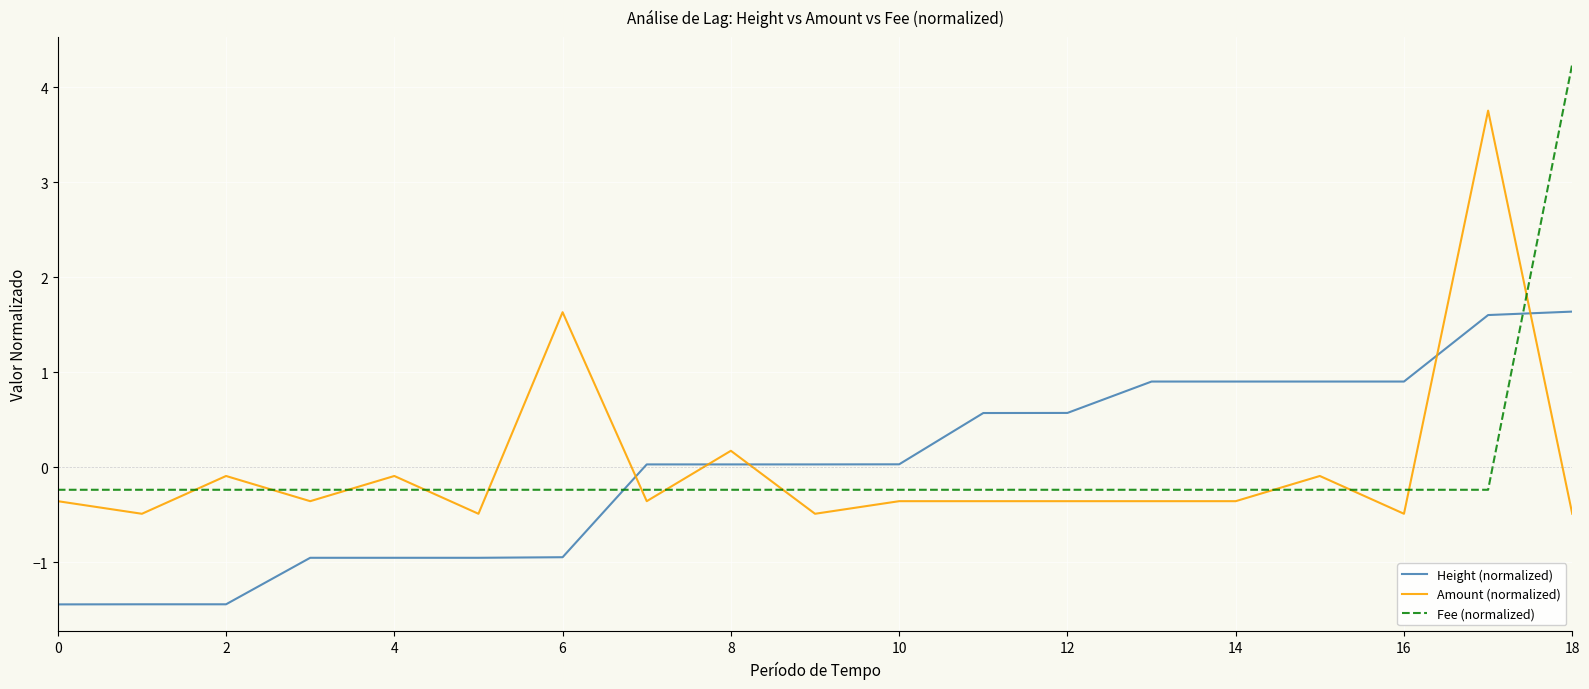

What is the difference between the maximum and minimum values in the Height (normalized) series?

3.1